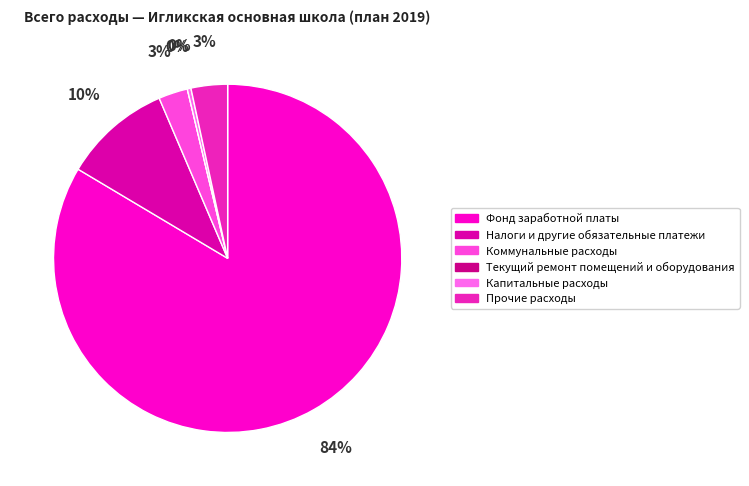

Do Налоги и другие обязательные платежи and Коммунальные расходы together represent more than half of the pie?

No